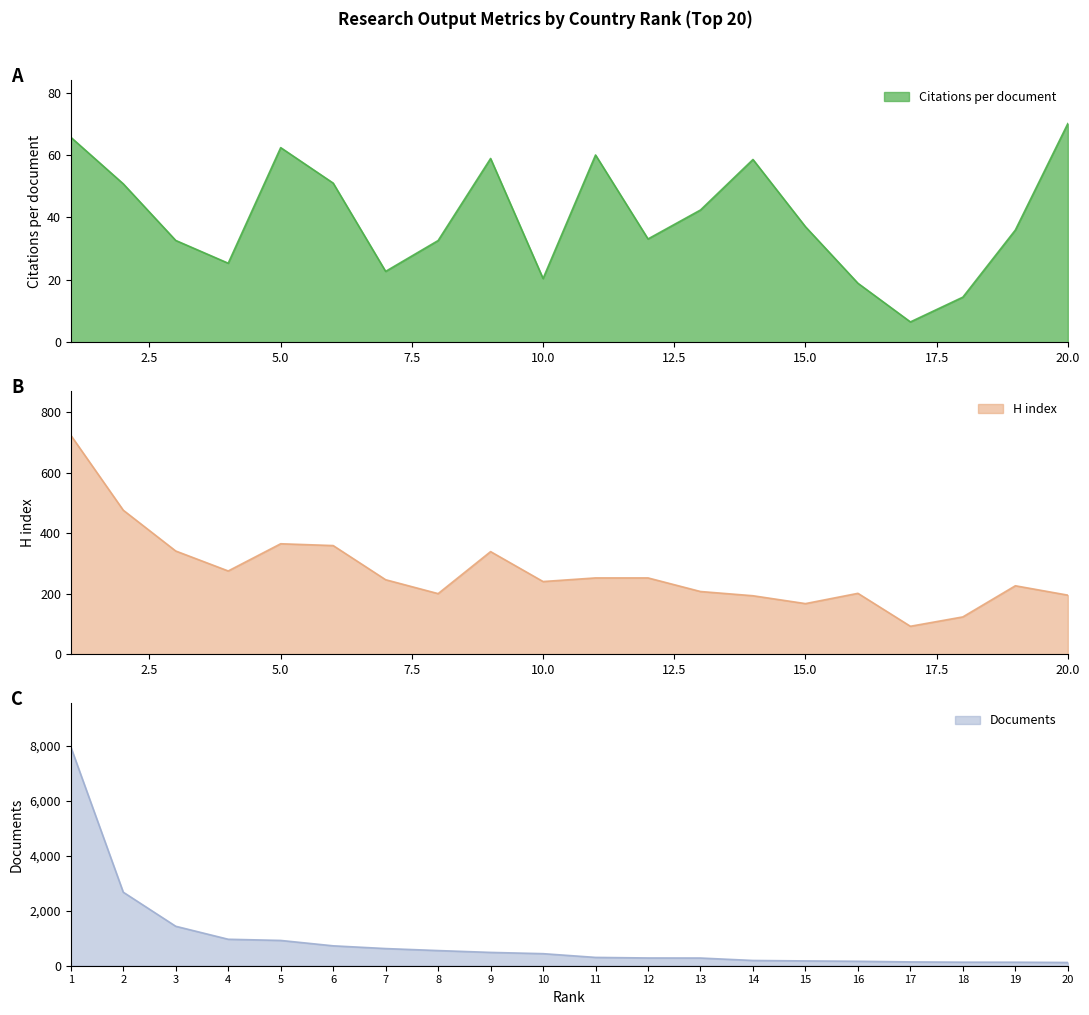

The value of Documents at 12 is 282.0. True or false?

True